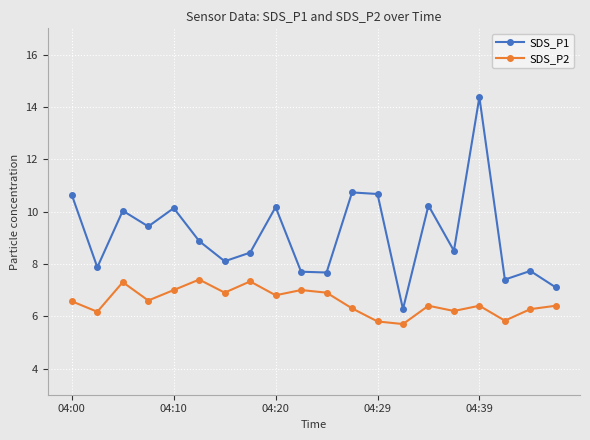

Which series has the largest total across all categories?

SDS_P1